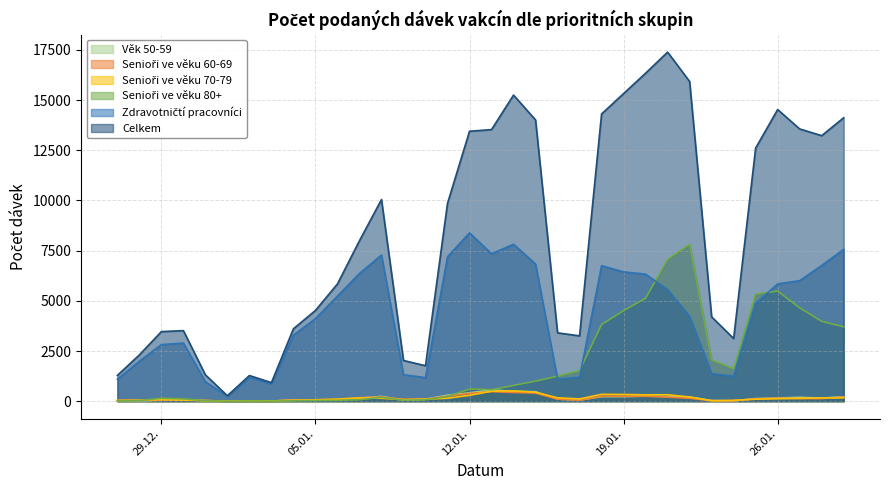

What is the spread (max minus min) of values at 22.01.2021?

15783